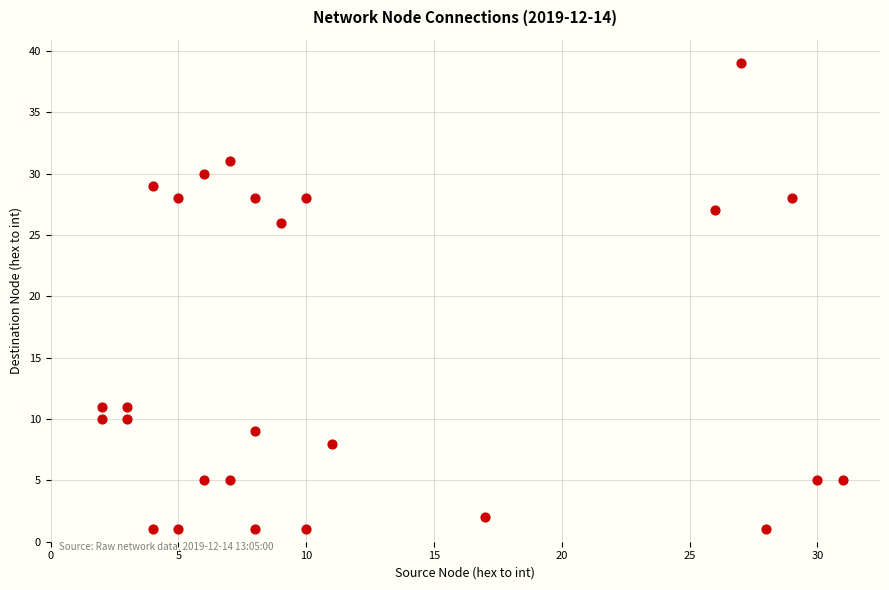

What Y value in the scatter plot is closest to 20?

26